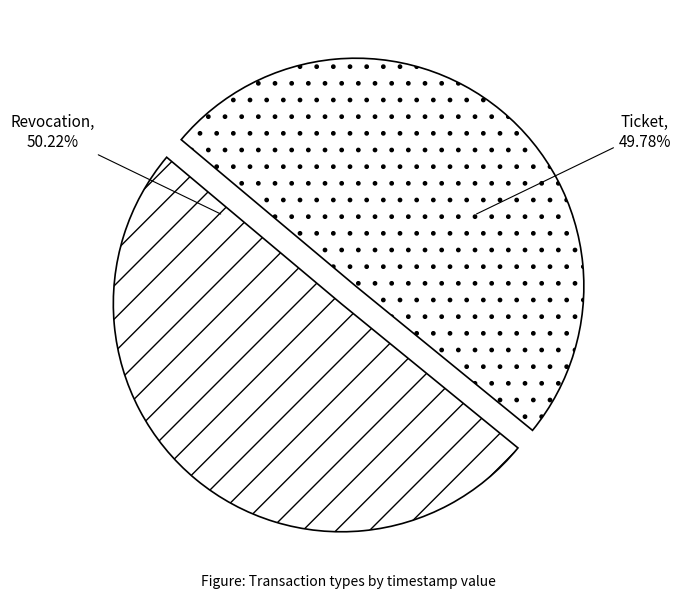

To the nearest percent, what portion does Revocation represent?

50%